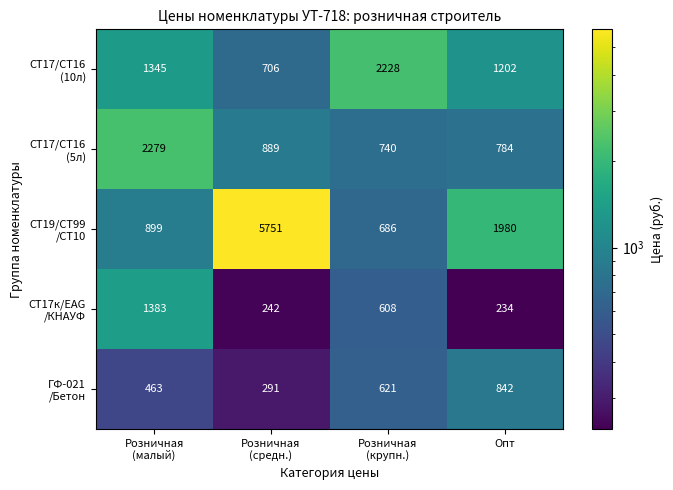

How many data points does each series have?

4